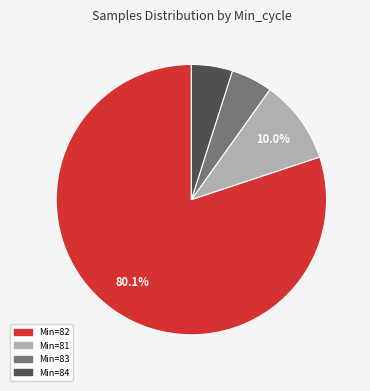

Does any single category account for the majority?

Yes